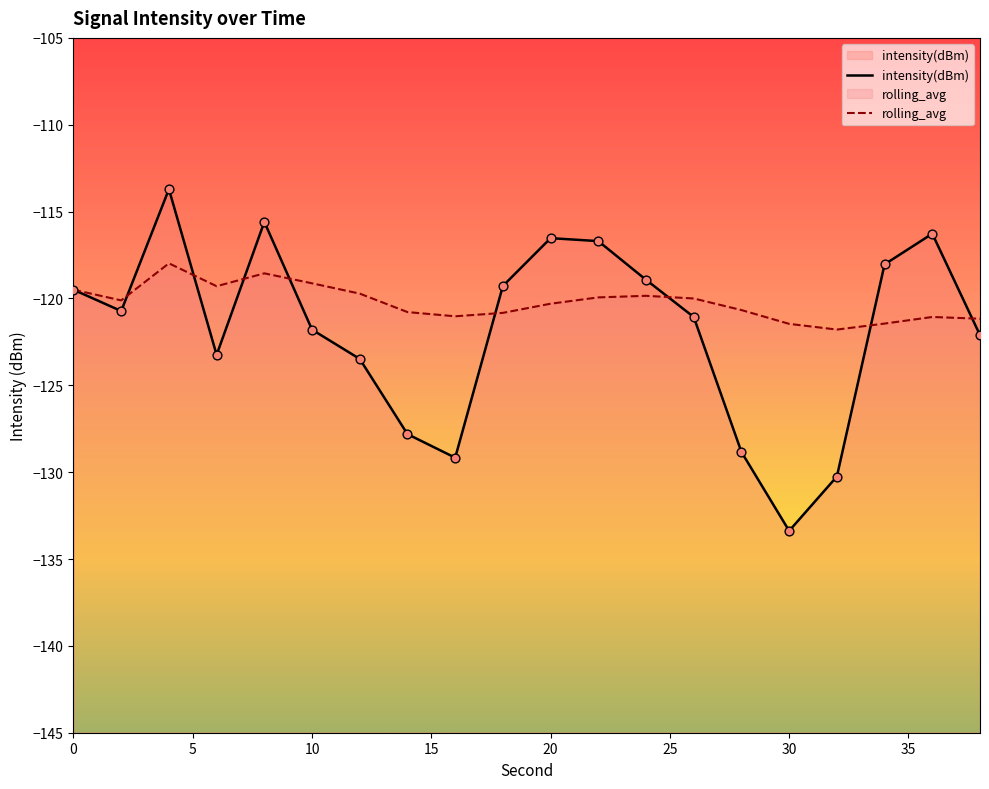

Which series contains the lowest Y value?

intensity(dBm)